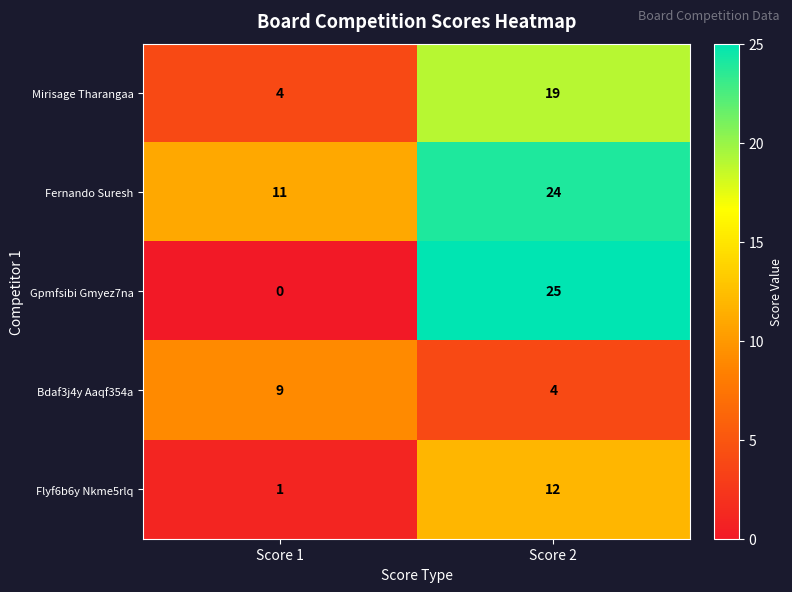

At which category does the chart reach its minimum across all series?

Score 1